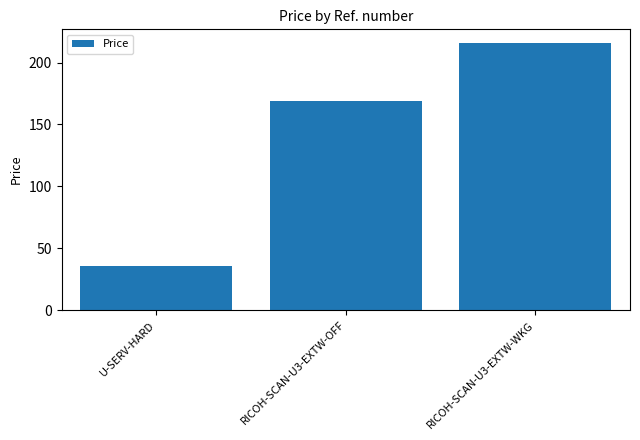

How many bars are there in total?

3